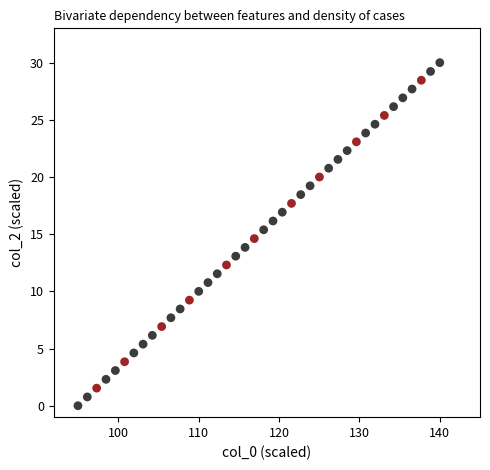

What is the range of Y values (max minus min)?

30.0